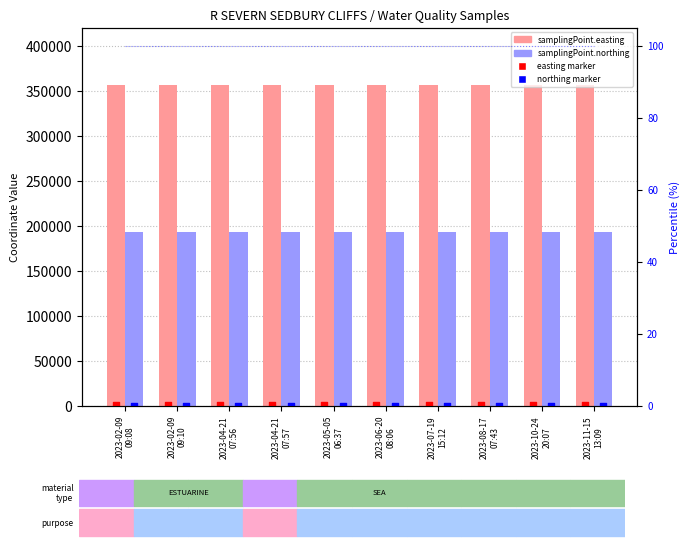

What is the total value across all series at 2023-04-21
07:56?

549374.6